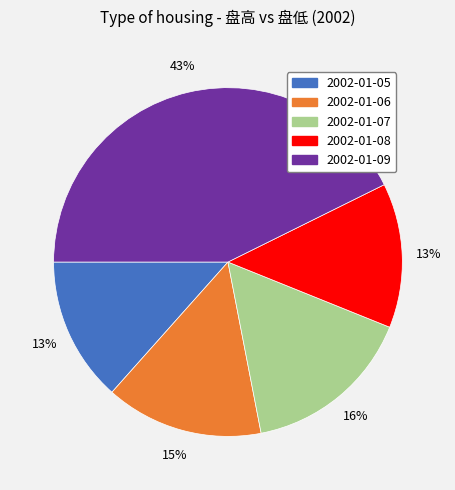

Is there a majority slice in this chart?

No